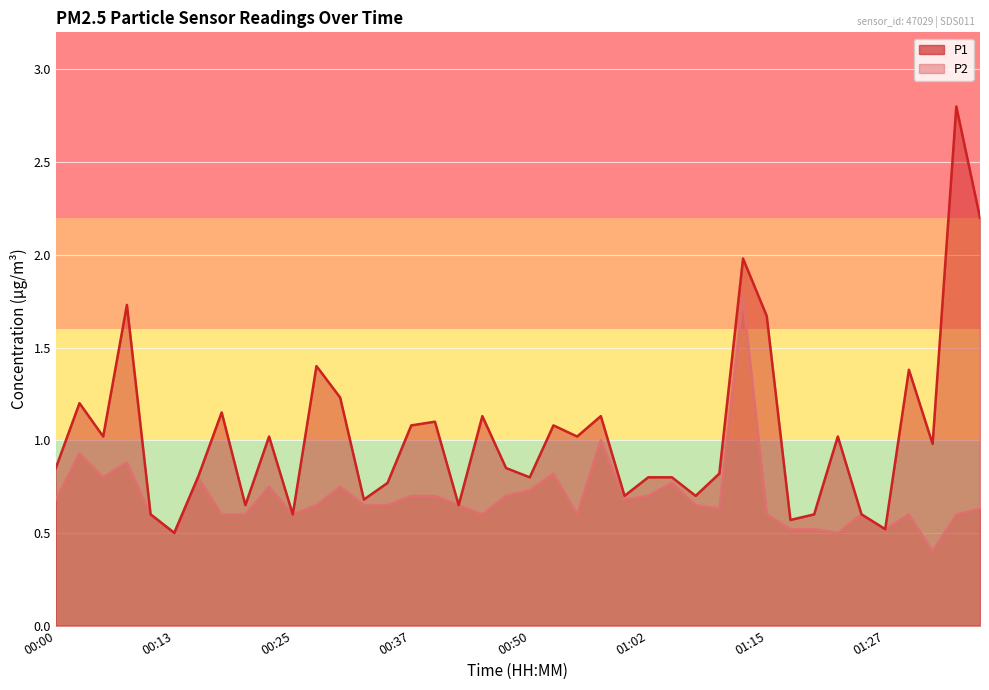

True or false: P1 has a value of 2.9 at 01:15.

False